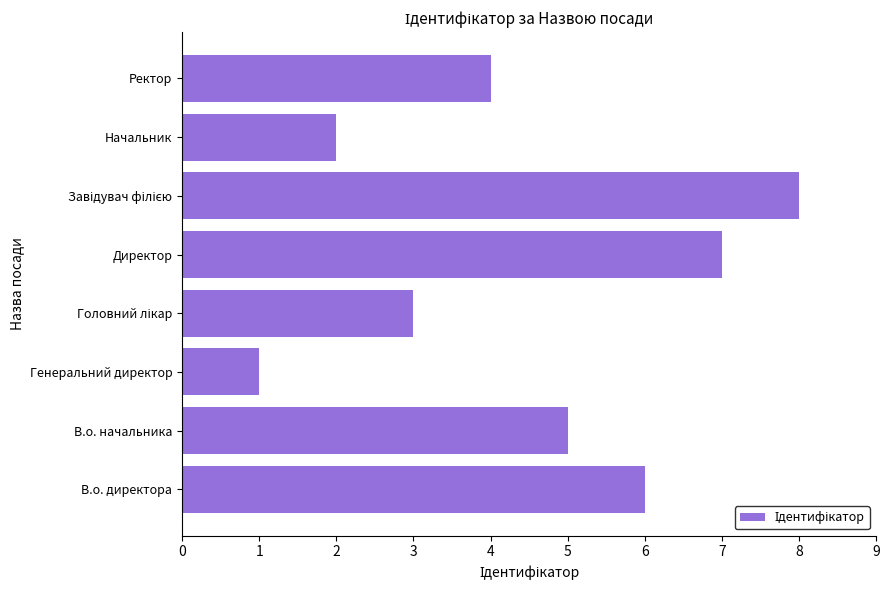

How many distinct data groups are displayed?

1